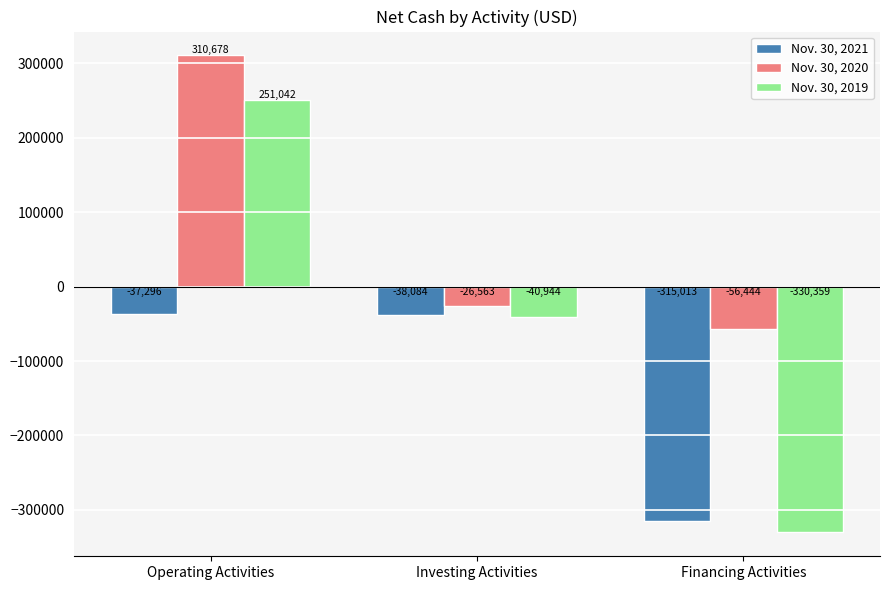

What is the label of the 2nd bar from the left?

Investing Activities